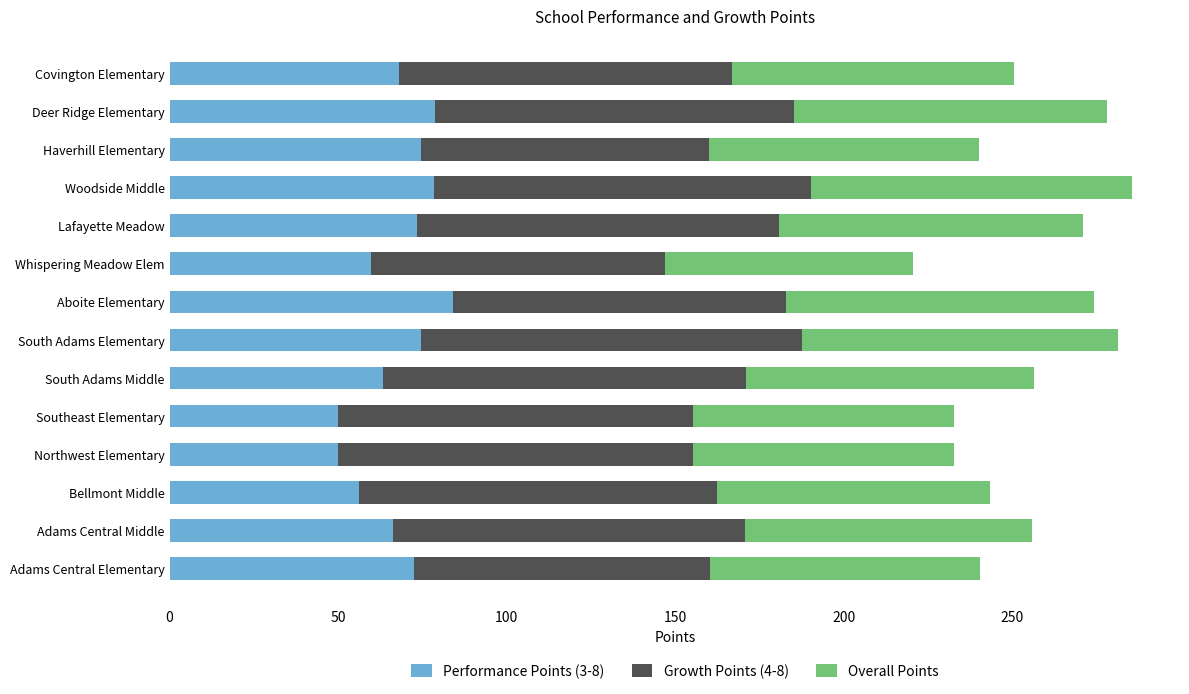

What is the average value of the Performance Points (3-8) series?

67.8